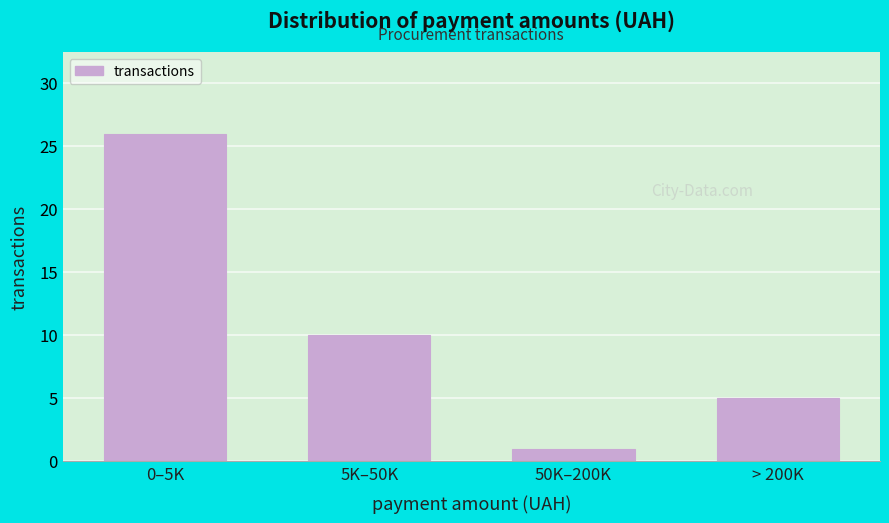

Reading left to right, list all the values displayed in this chart.

0–5K=26	5K–50K=10	50K–200K=1	> 200K=5